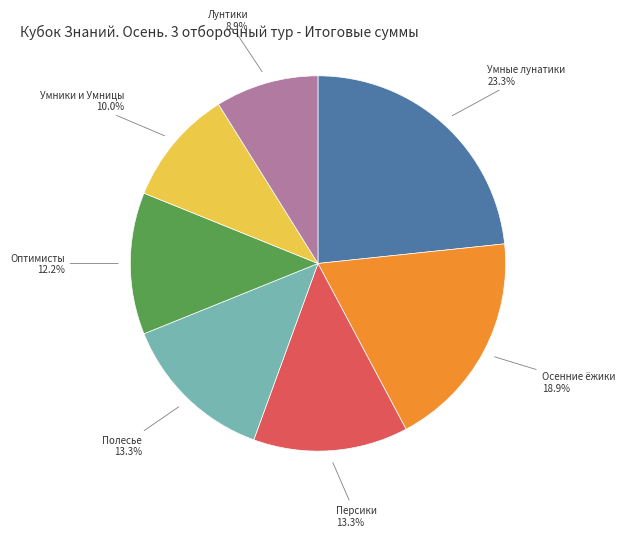

Combined, what portion of the pie is Оптимисты and Осенние ёжики?

31.1%